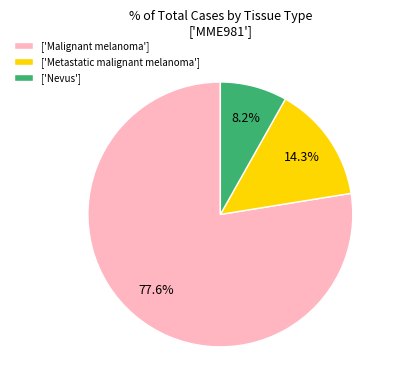

Rank the categories by value from lowest to highest.

['Nevus'], ['Metastatic malignant melanoma'], ['Malignant melanoma']